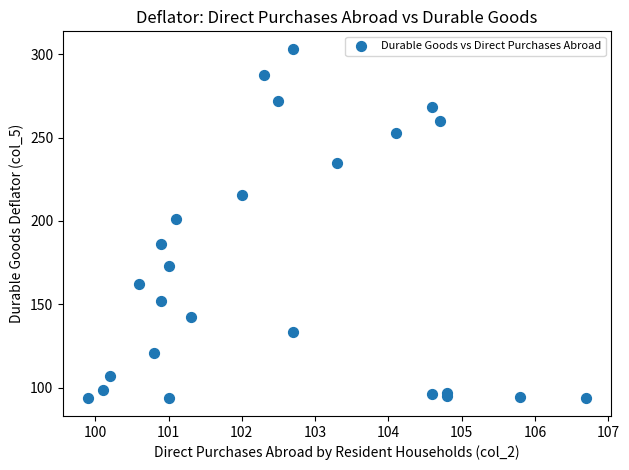

What Y value in the scatter plot is closest to 198?

200.9